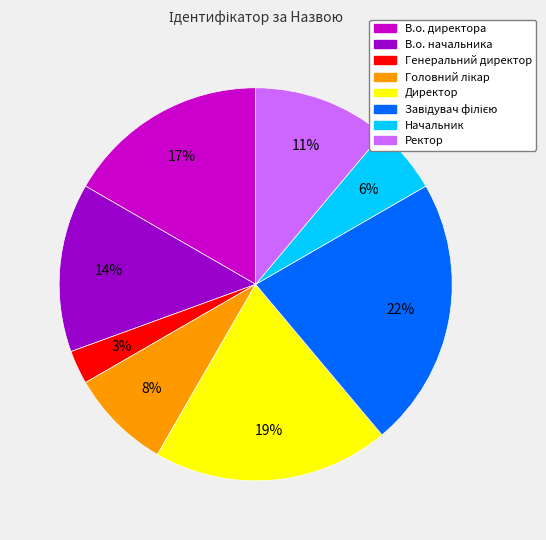

Does Ректор represent more than half of the total?

No